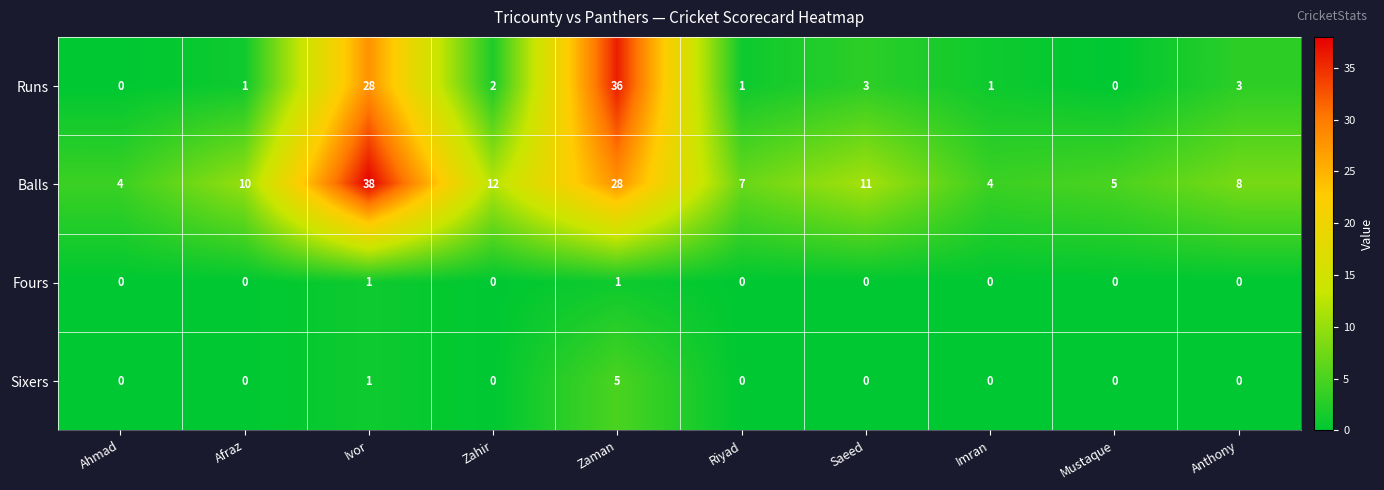

What is the sum of all Sixers values?

6